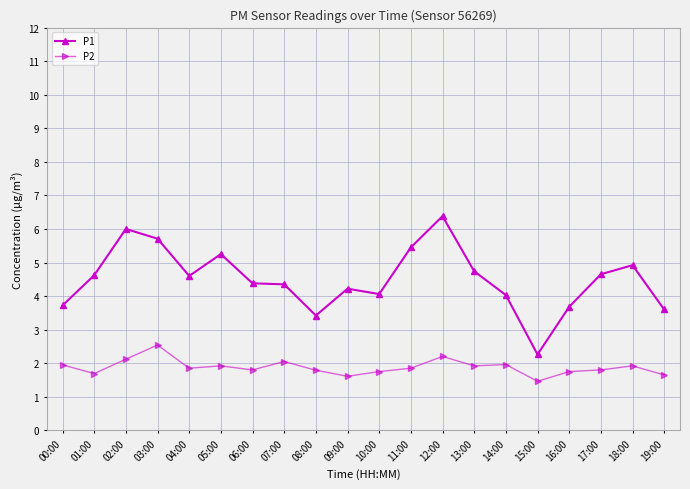

What is the label of the 10th point from the left?

09:00